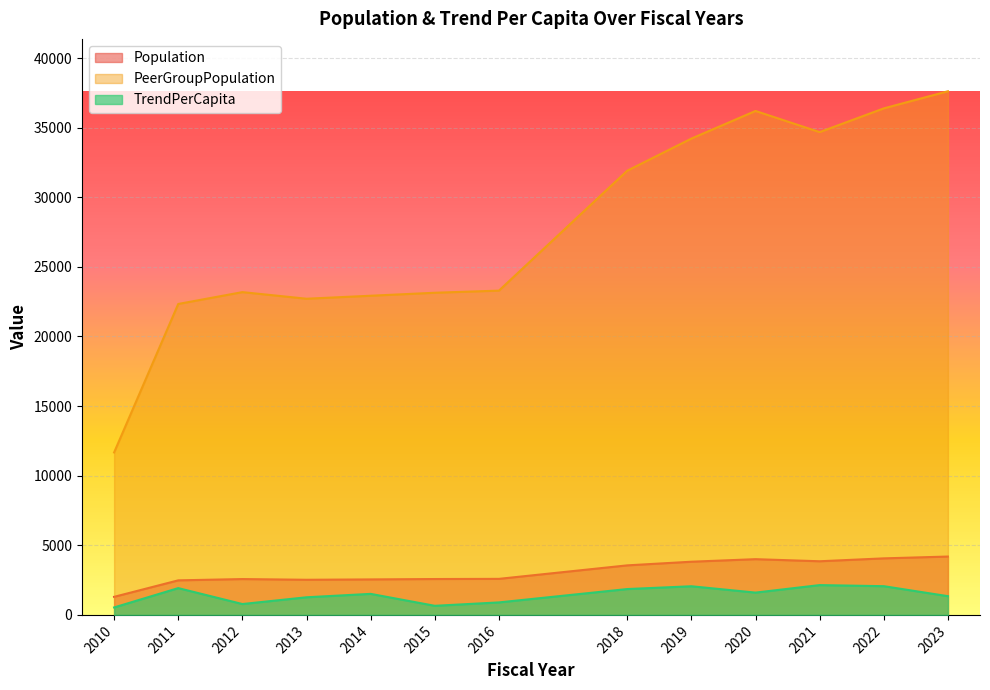

True or false: Population and PeerGroupPopulation intersect in this chart.

False